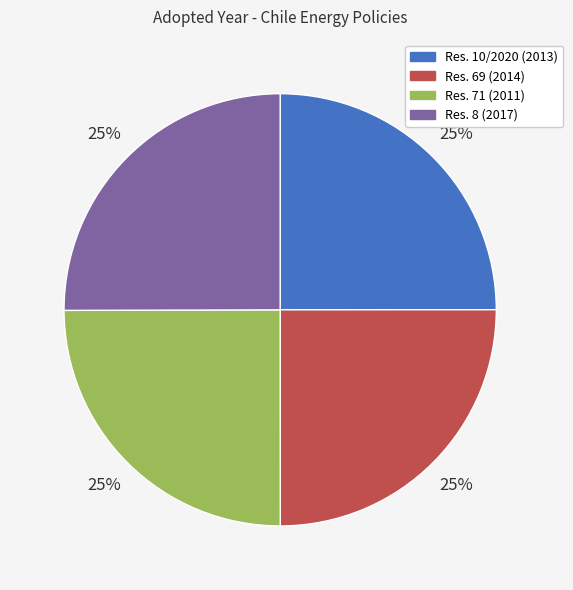

Is there any slice that represents more than half of the pie?

No